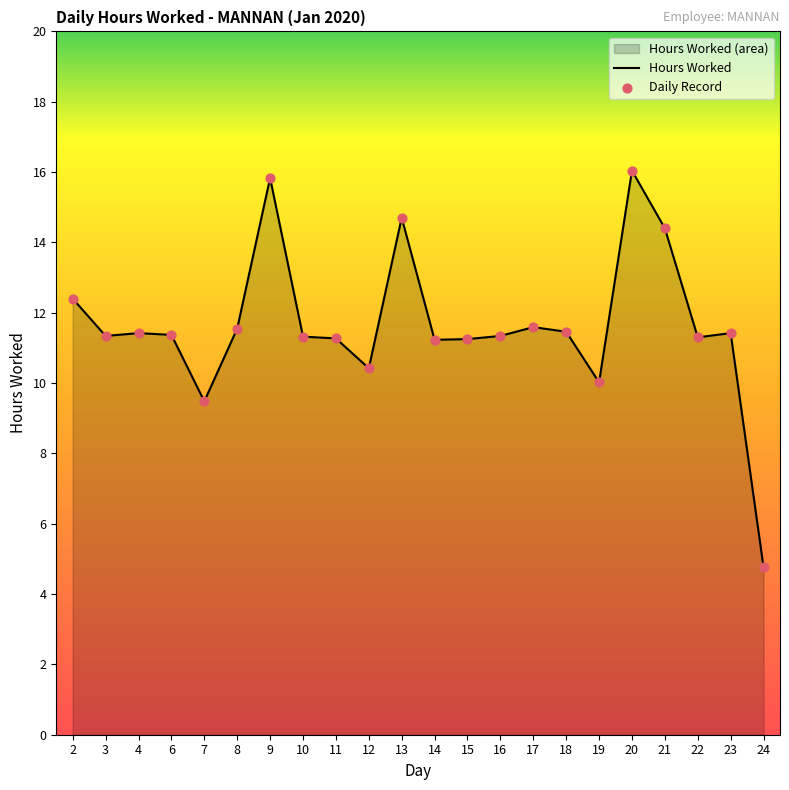

Which series has the largest total across all categories?

Hours Worked